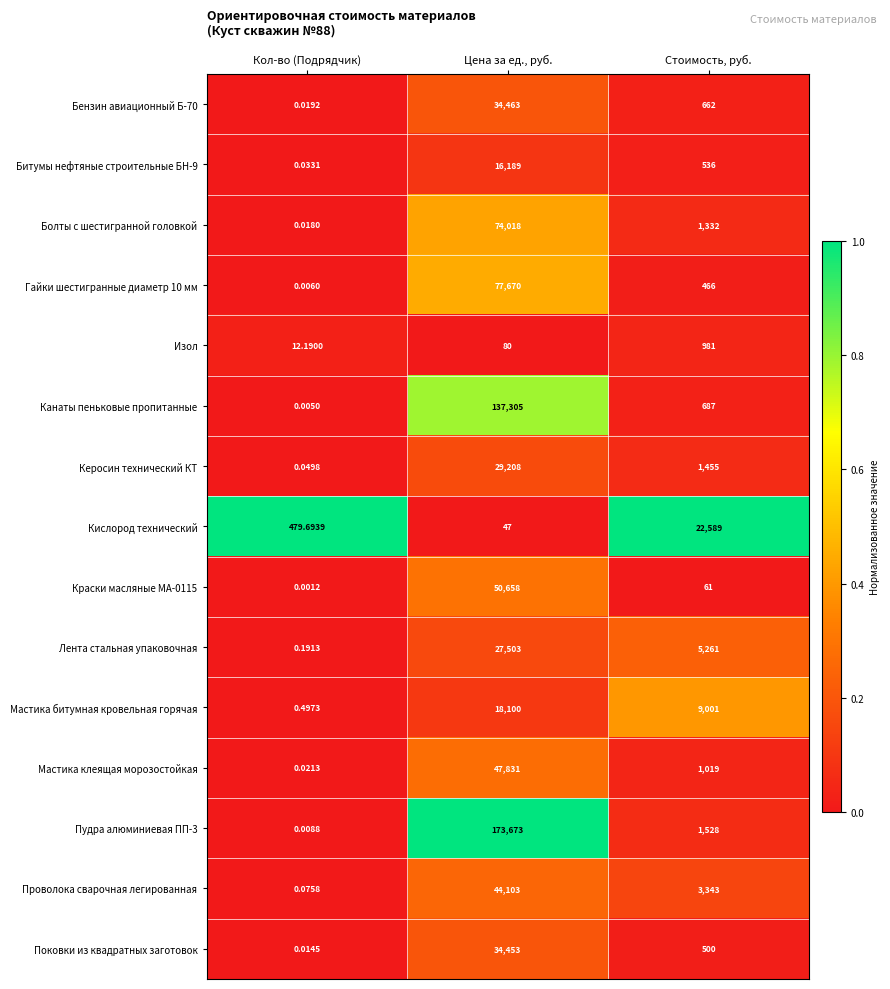

Is the value of Поковки из квадратных заготовок at Стоимость, руб. greater than the value of Мастика битумная кровельная горячая at Кол-во (Подрядчик)?

Yes